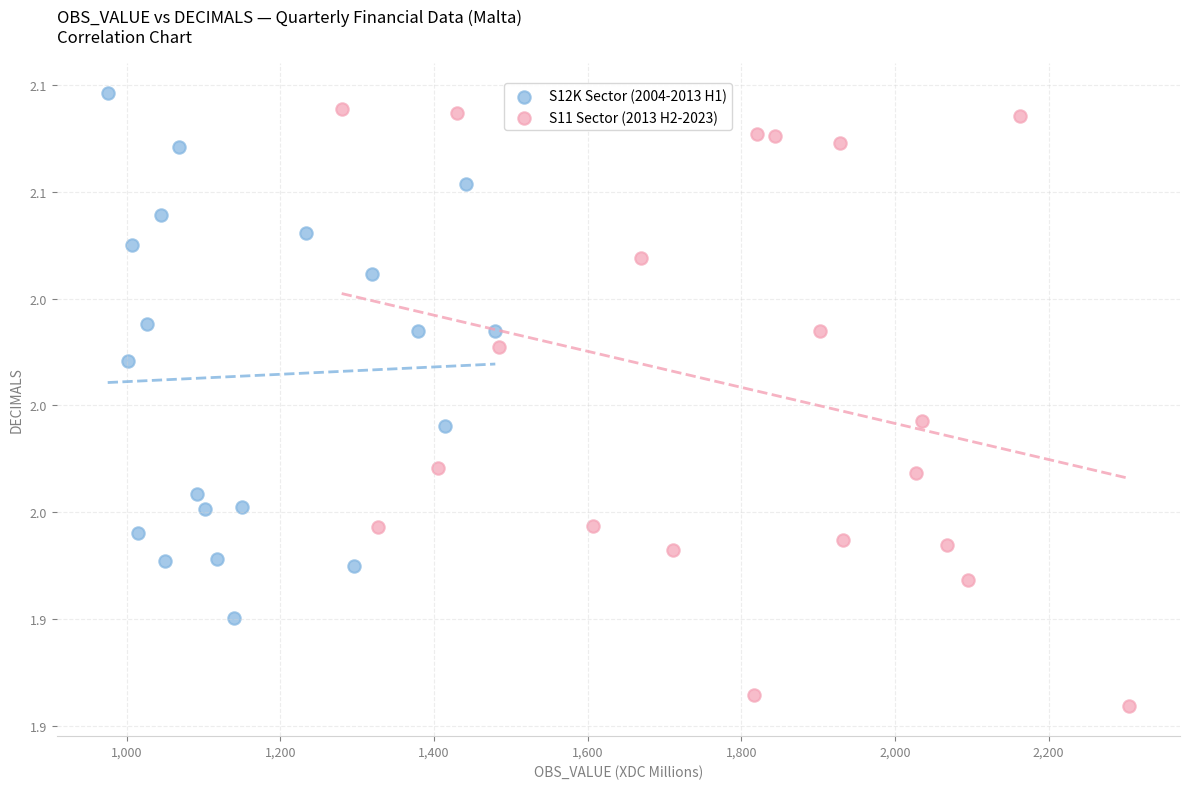

Which series reaches the maximum Y coordinate?

S12K Sector (2004-2013 H1)